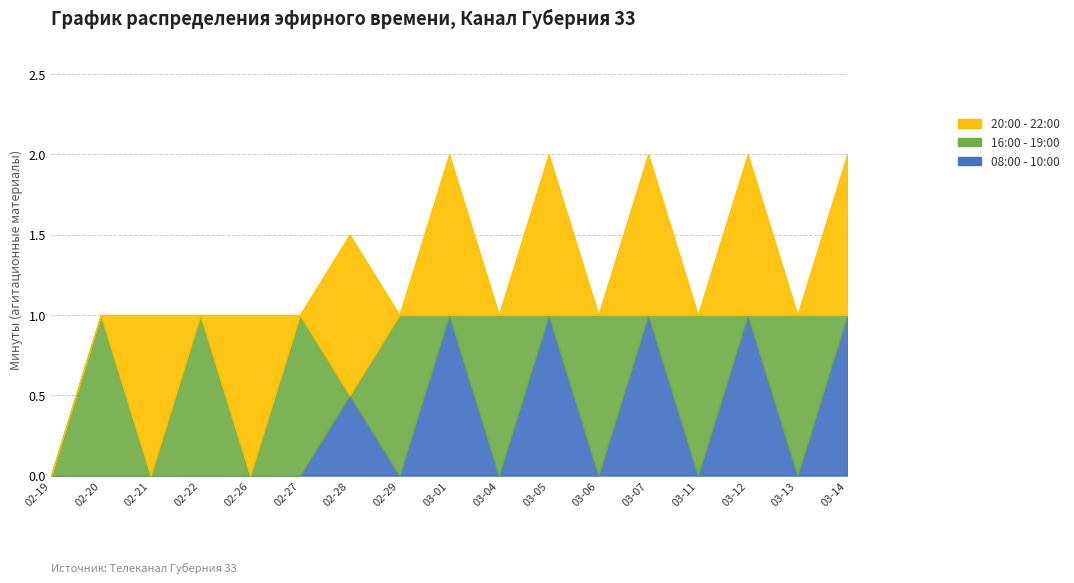

At which label does 08:00 - 10:00 reach its peak?

2024-03-01